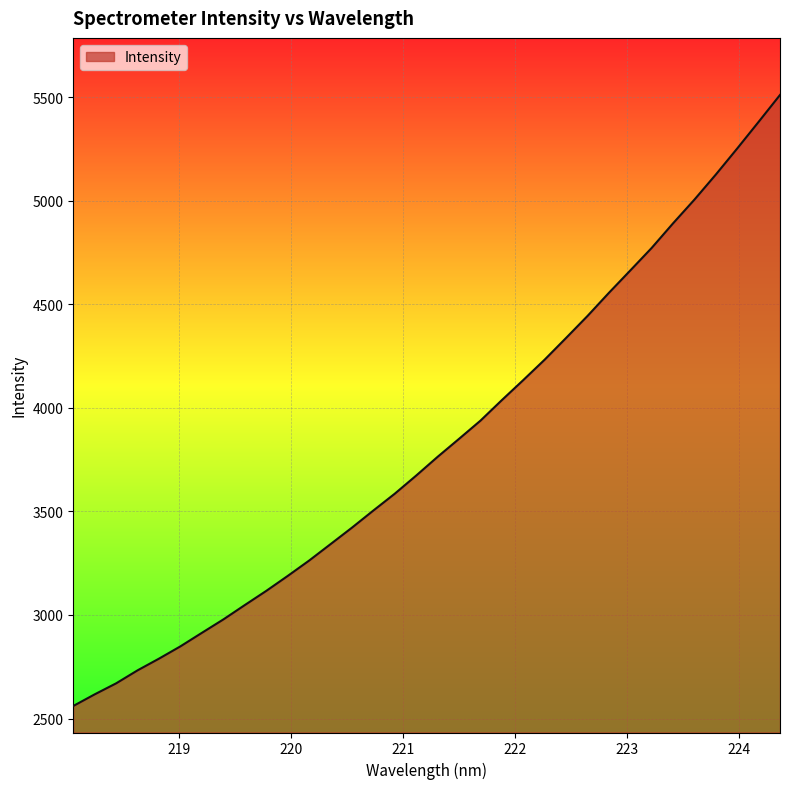

What is the greatest value displayed?

5510.3